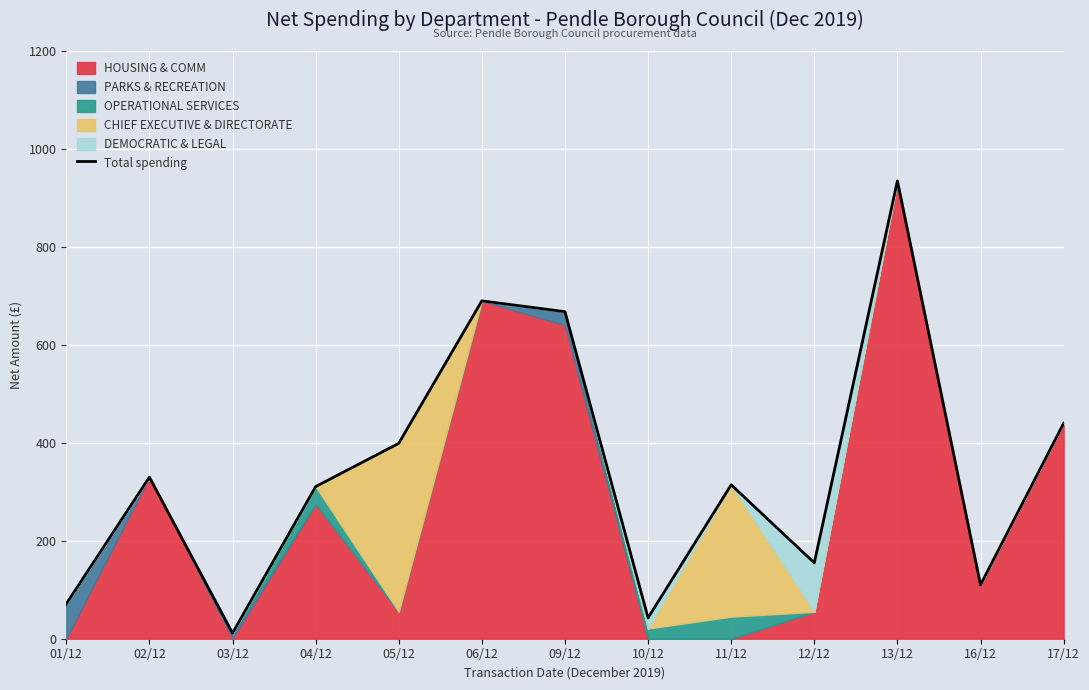

What is the value of the 1st point from the left?

71.2